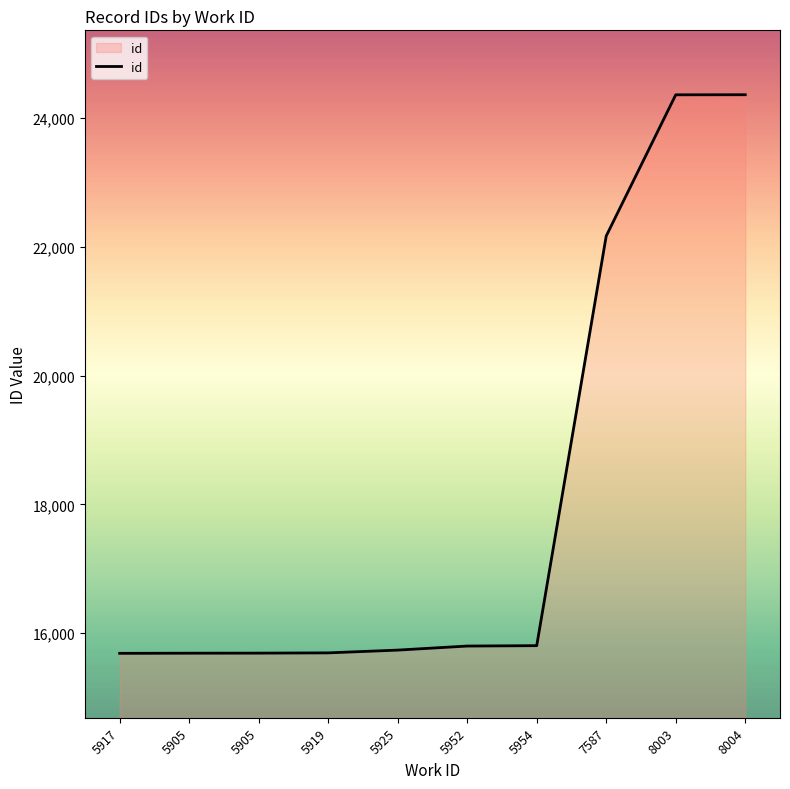

What is the value of the 4th point from the left?

15694